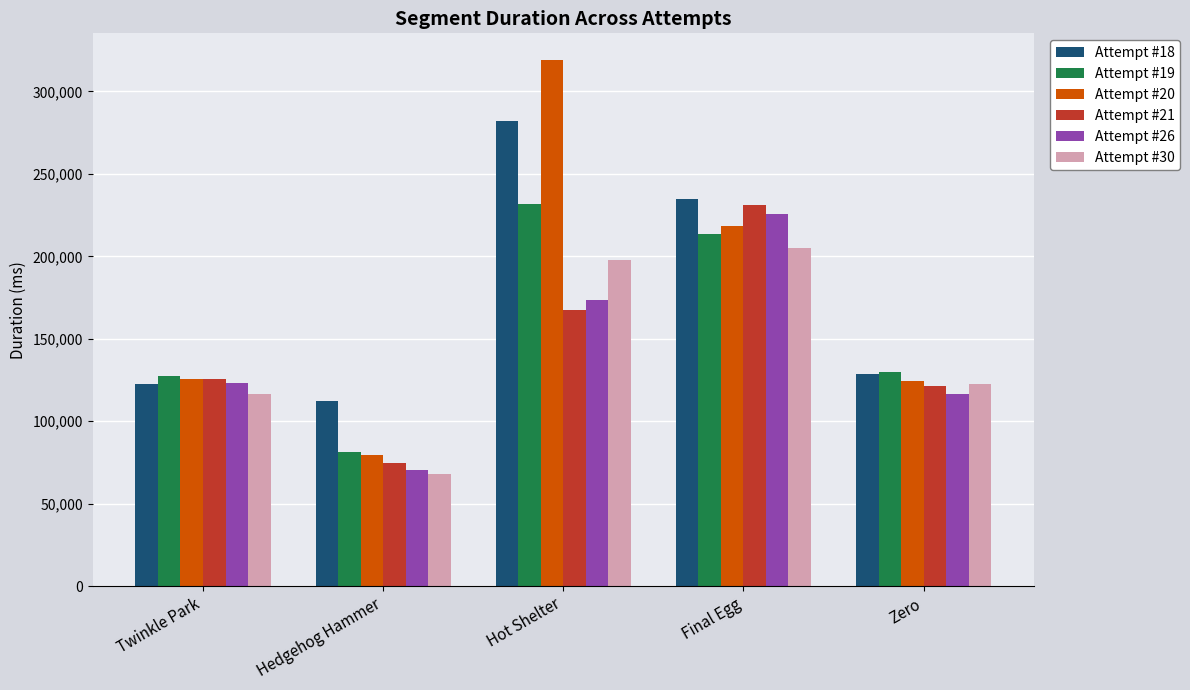

True or false: Attempt #21 has a value of 173942 at Zero.

False